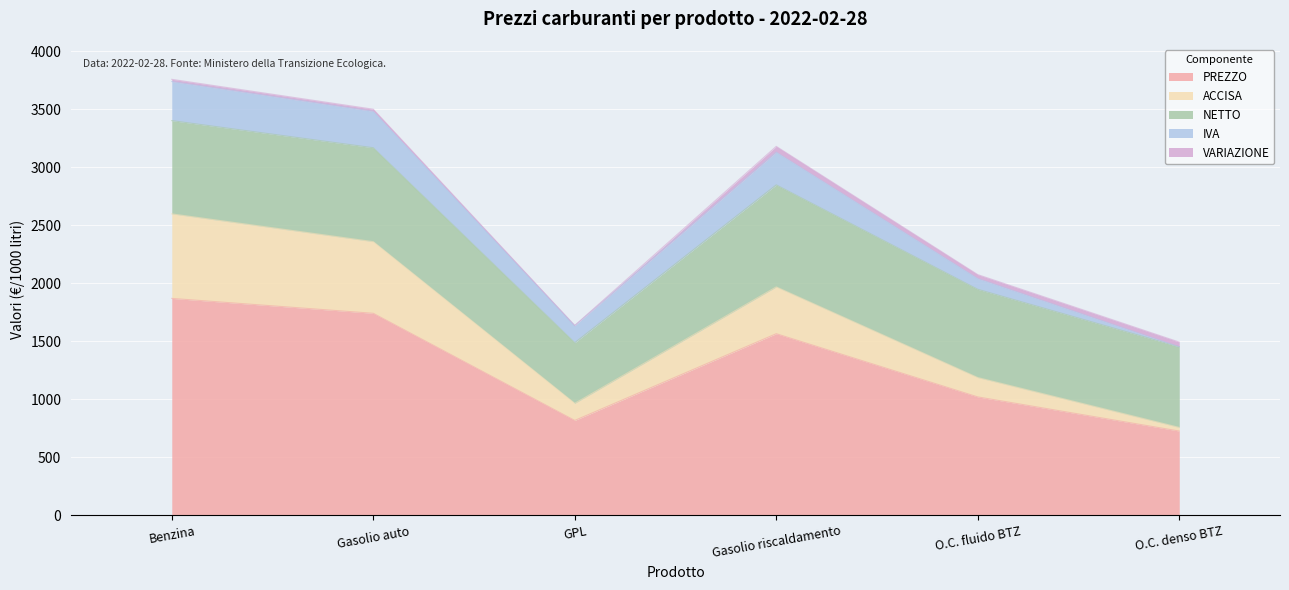

True or false: VARIAZIONE and IVA cross at least once.

True